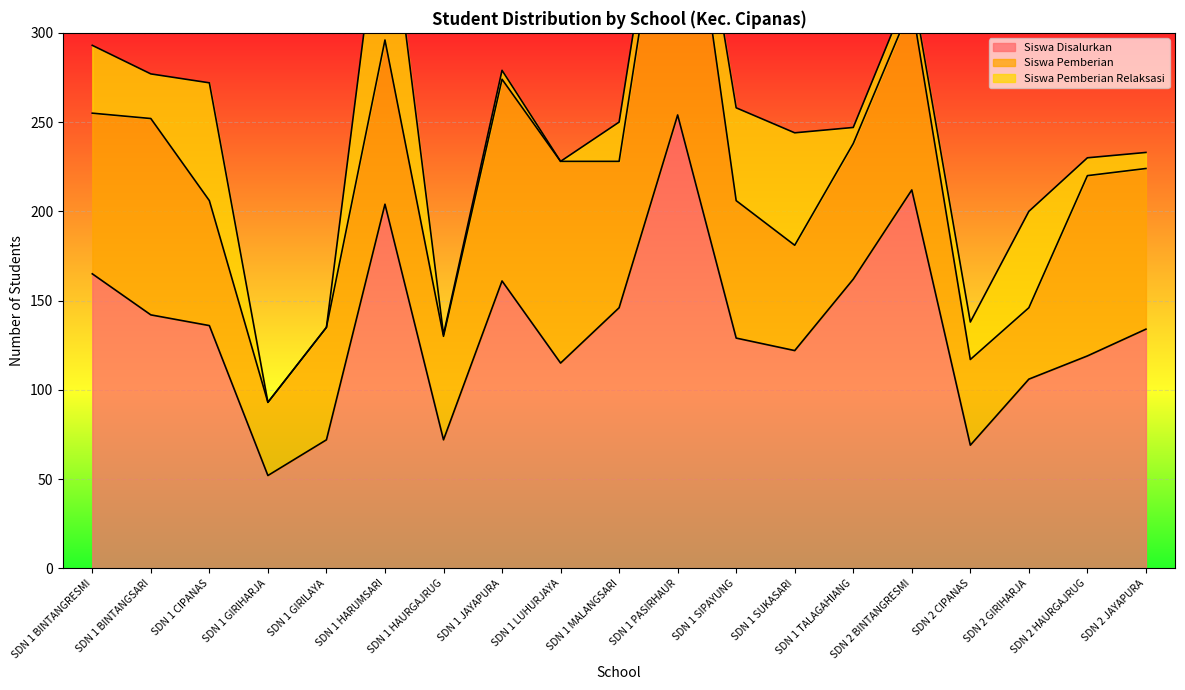

Rank the categories by Siswa Disalurkan value from lowest to highest.

SDN 1 GIRIHARJA, SDN 2 CIPANAS, SDN 1 GIRILAYA, SDN 1 HAURGAJRUG, SDN 2 GIRIHARJA, SDN 1 LUHURJAYA, SDN 2 HAURGAJRUG, SDN 1 SUKASARI, SDN 1 SIPAYUNG, SDN 2 JAYAPURA, SDN 1 CIPANAS, SDN 1 BINTANGSARI, SDN 1 MALANGSARI, SDN 1 JAYAPURA, SDN 1 TALAGAHIANG, SDN 1 BINTANGRESMI, SDN 1 HARUMSARI, SDN 2 BINTANGRESMI, SDN 1 PASIRHAUR